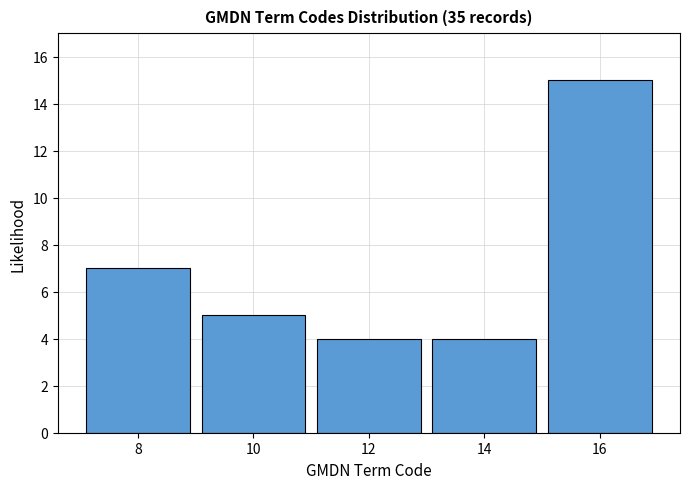

Reading left to right, list all the values displayed in this chart.

7	5	4	4	15